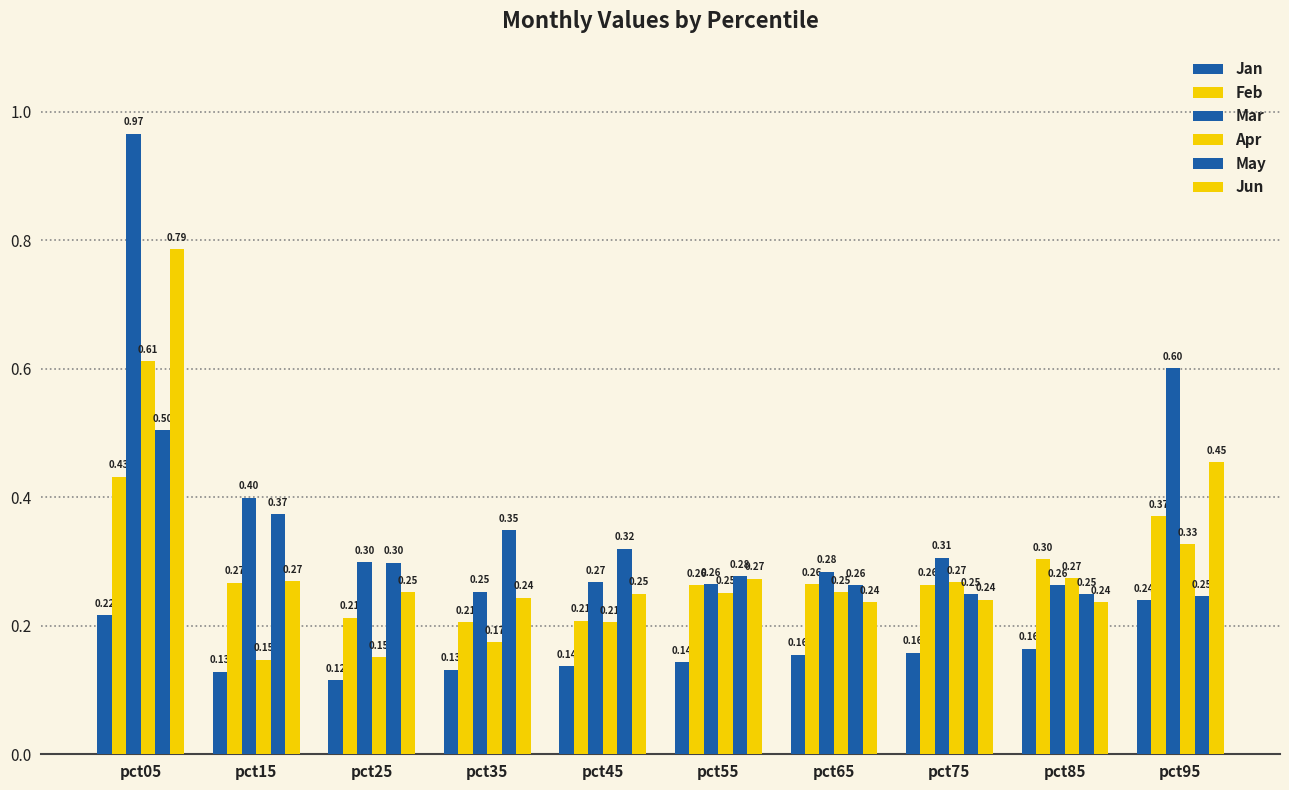

List the labels in order of Jun value, smallest first.

pct65, pct85, pct75, pct35, pct45, pct25, pct15, pct55, pct95, pct05